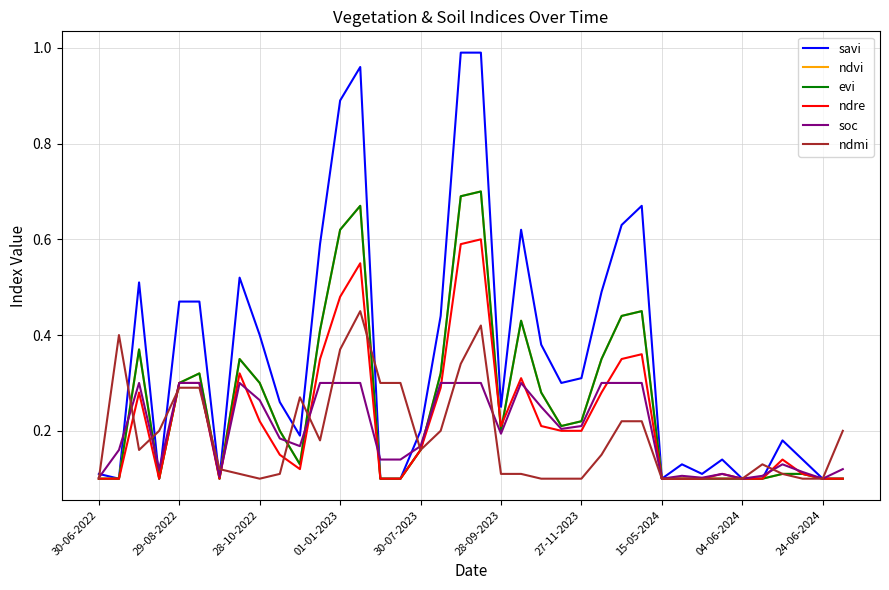

What is the difference between the second highest and second lowest values in the soc series?

0.2